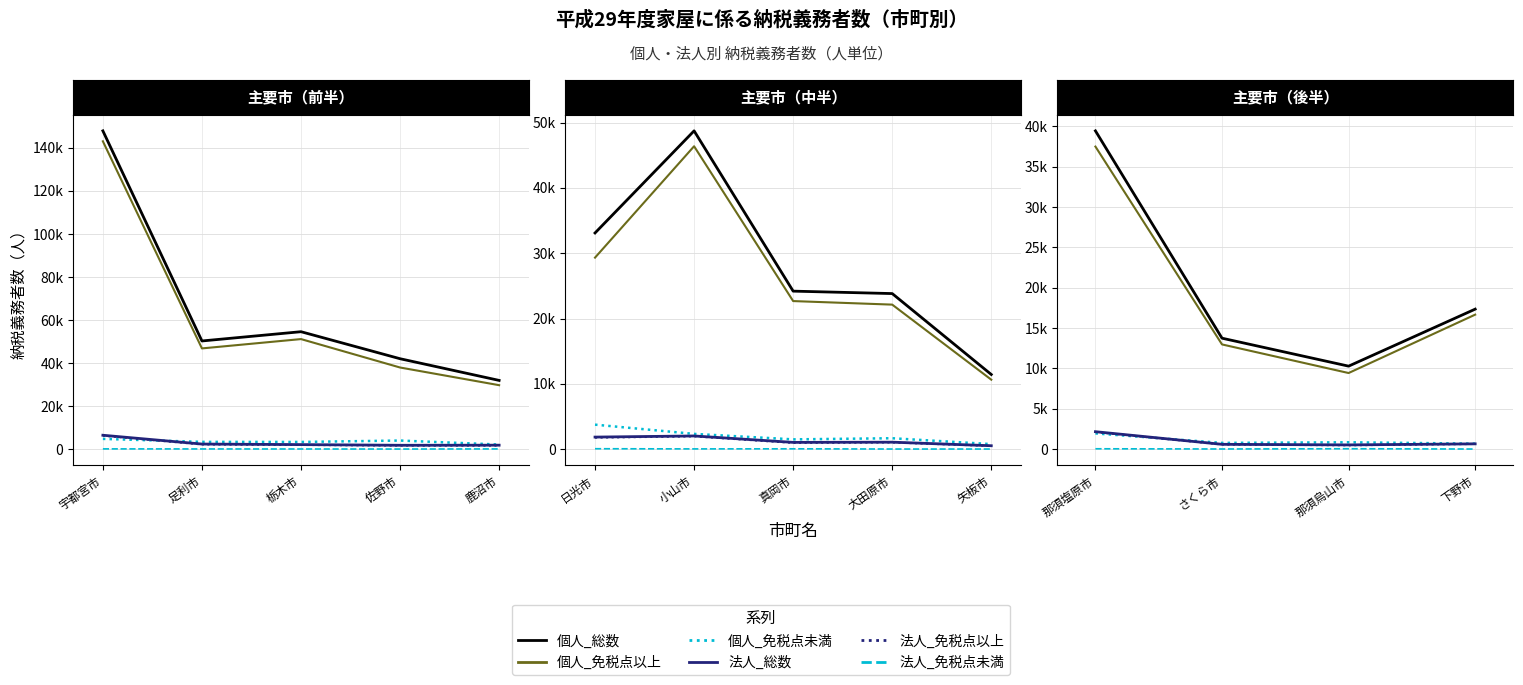

What is the lowest value of the 個人_免税点以上 series?

9433